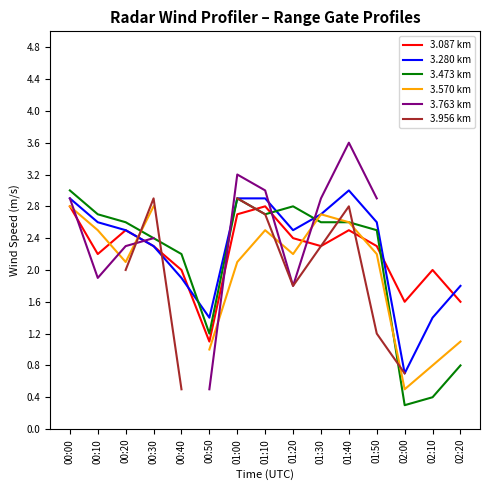

What is the highest value of the 3.570 km series?

2.8